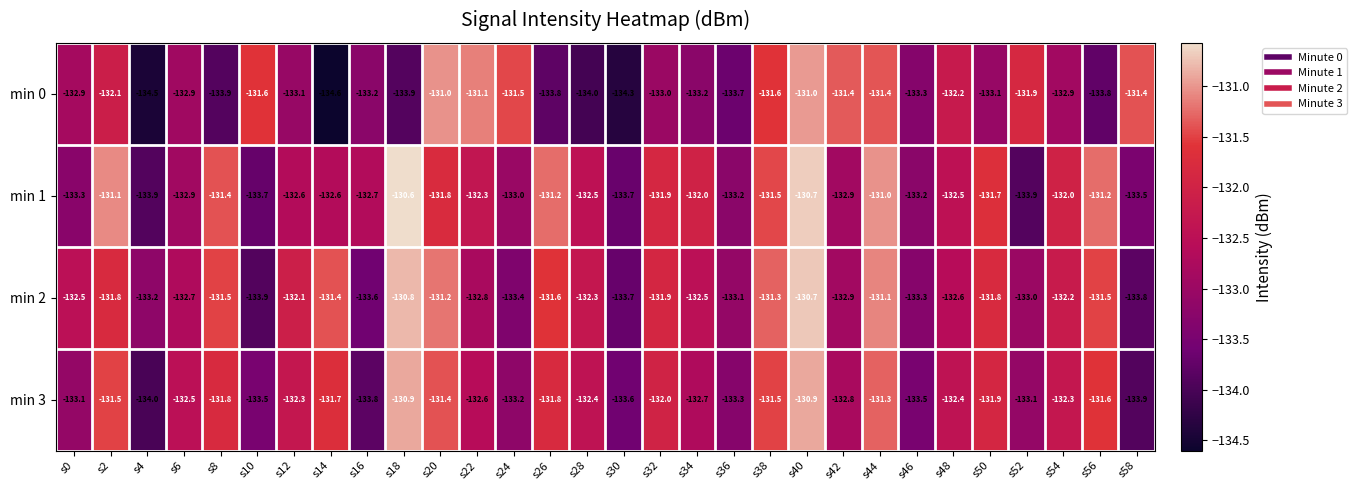

How many series are shown in this chart?

4